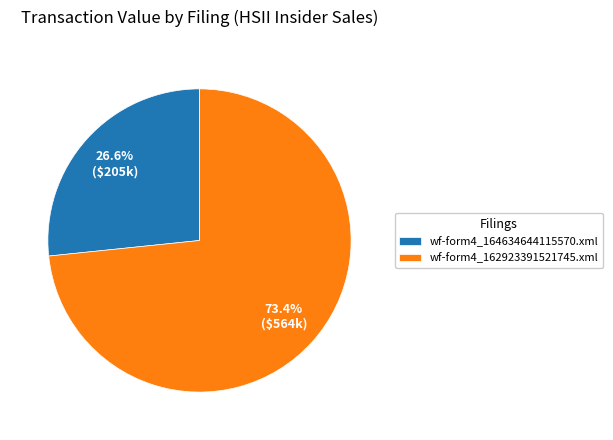

Which has a higher value, wf-form4_164634644115570.xml or wf-form4_162923391521745.xml?

wf-form4_162923391521745.xml